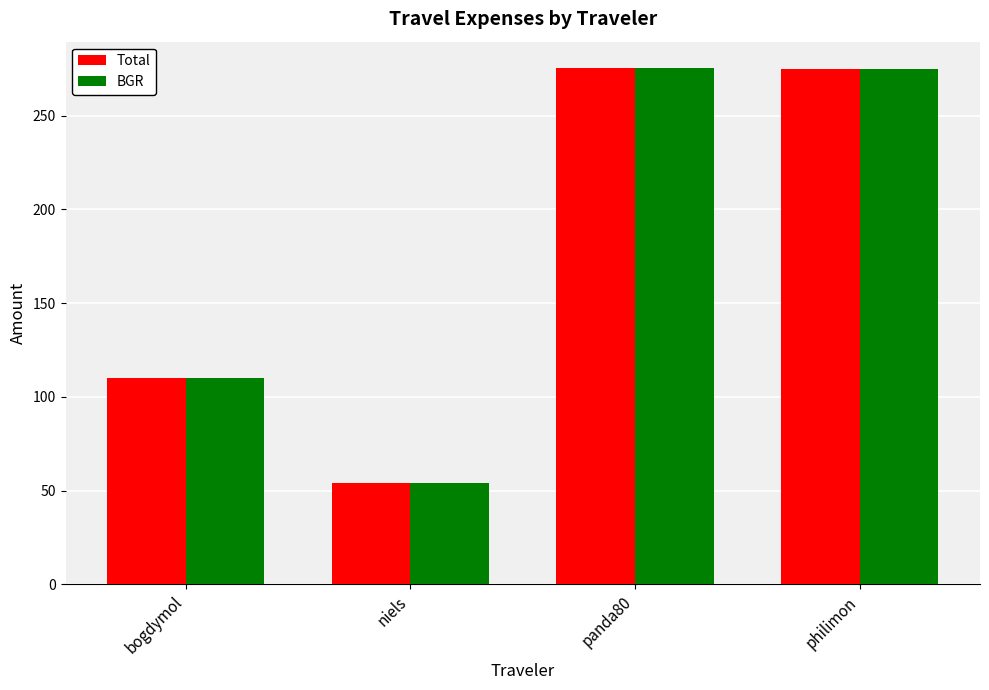

What is the maximum value for BGR?

275.7